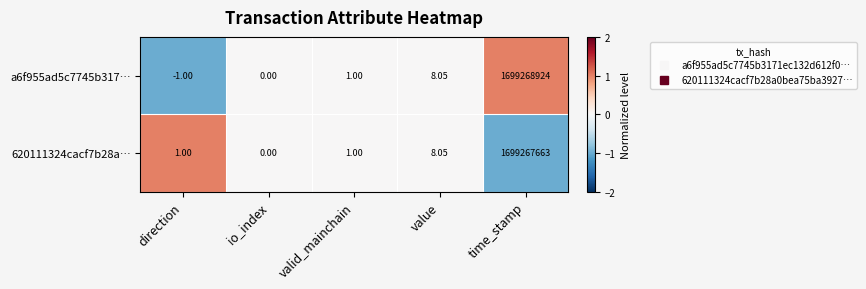

Where is 620111324cacf7b28a… nearest to the value 849633831?

value